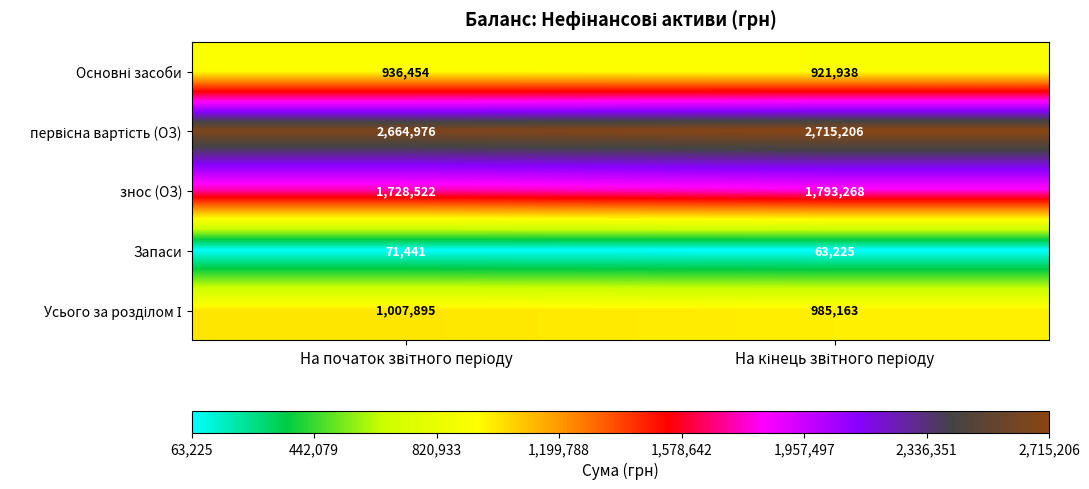

What is the highest value of the знос (ОЗ) series?

1793268